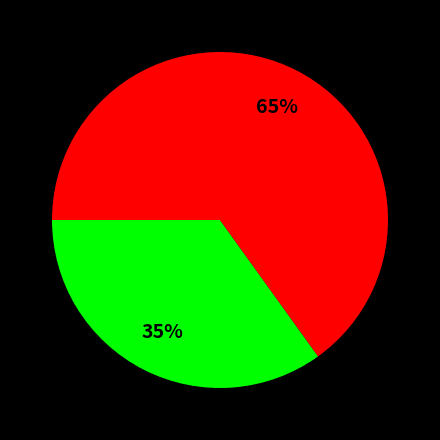

To the nearest percent, what is the difference between the largest and smallest slice percentages?

30%